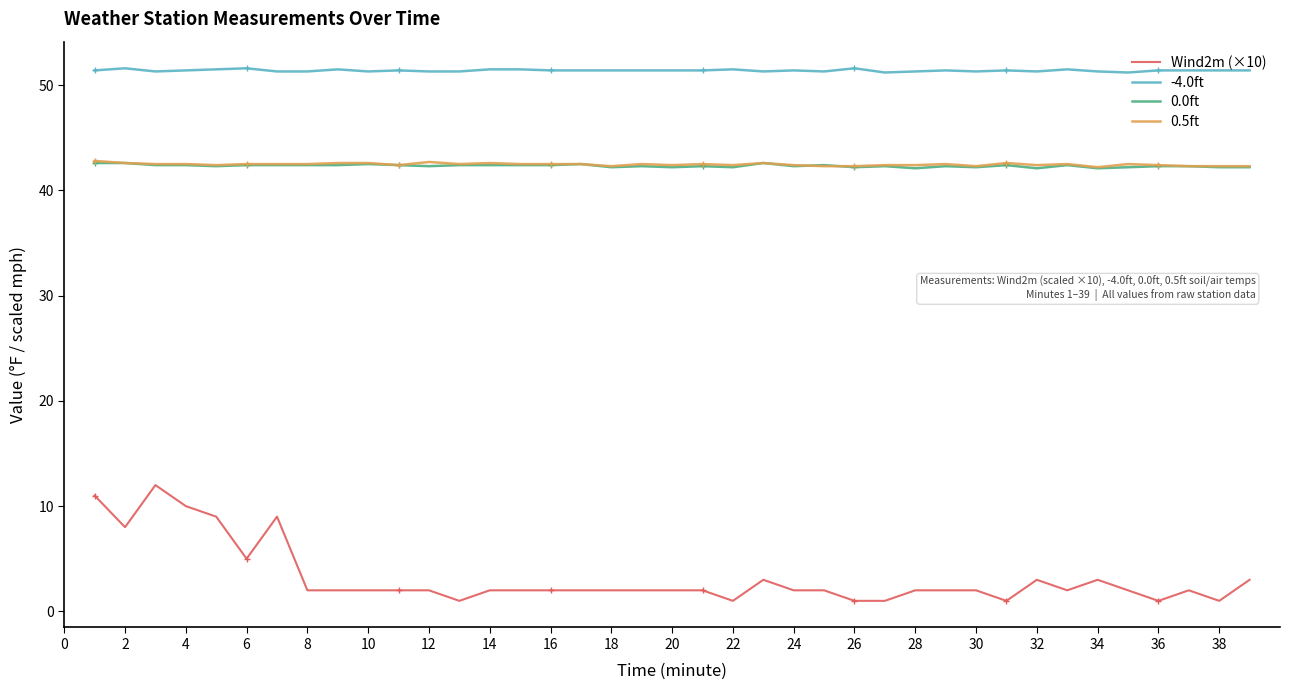

True or false: Wind2m (×10) and 0.0ft intersect in this chart.

False